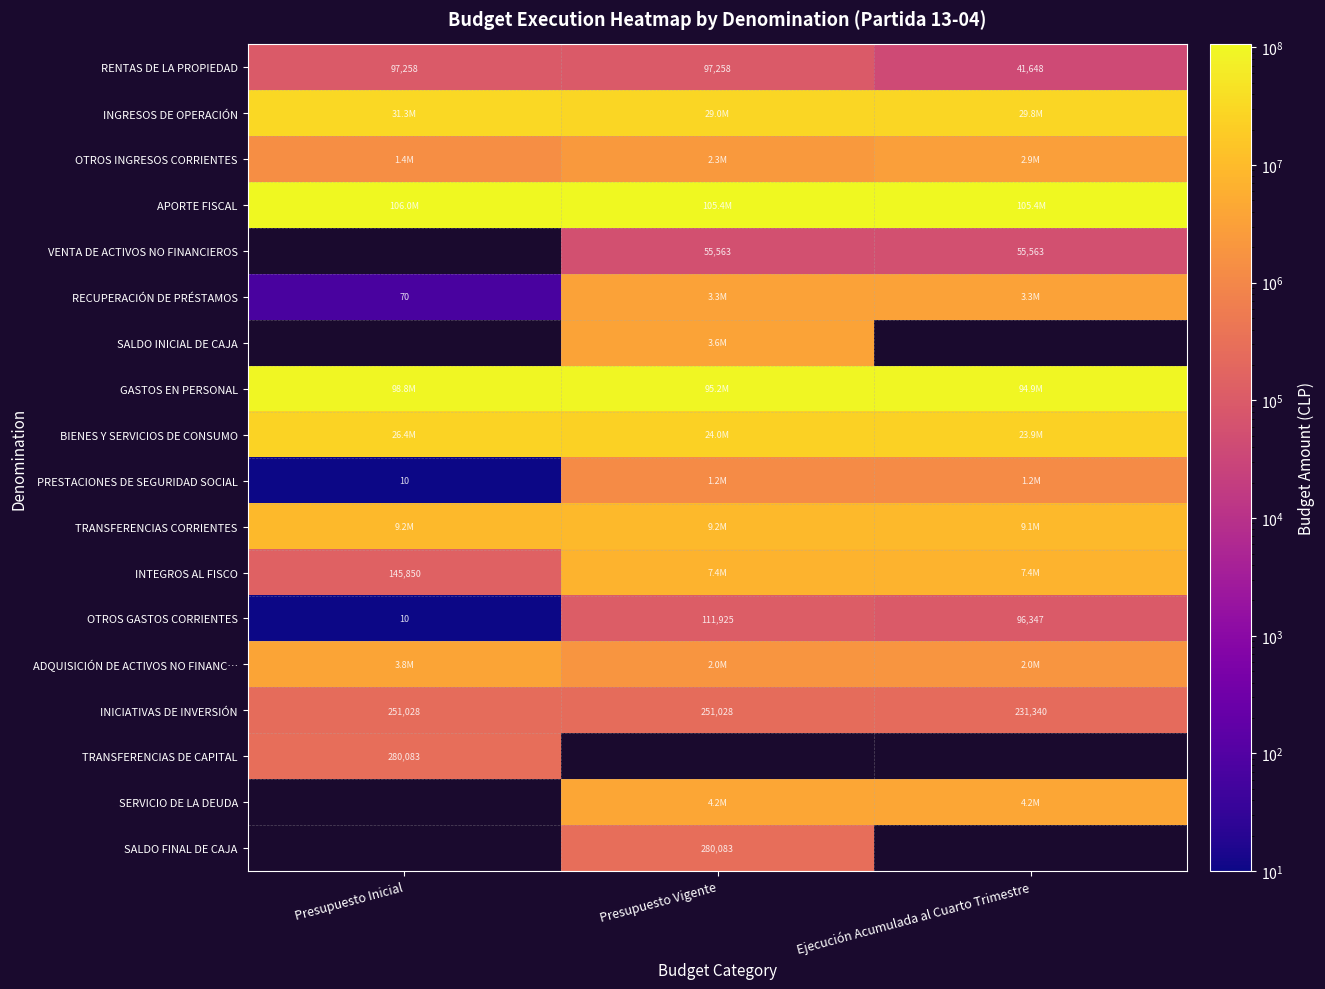

Which label corresponds to the smallest value in the chart?

Presupuesto Inicial